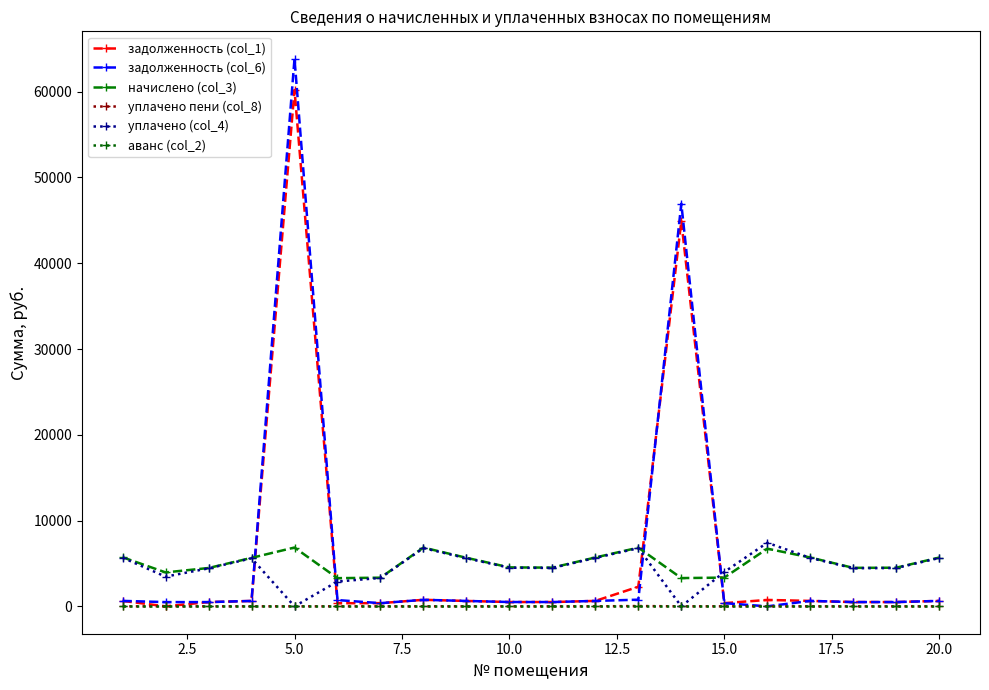

After their last crossing, which series has the higher values: начислено (col_3) or задолженность (col_6)?

начислено (col_3)